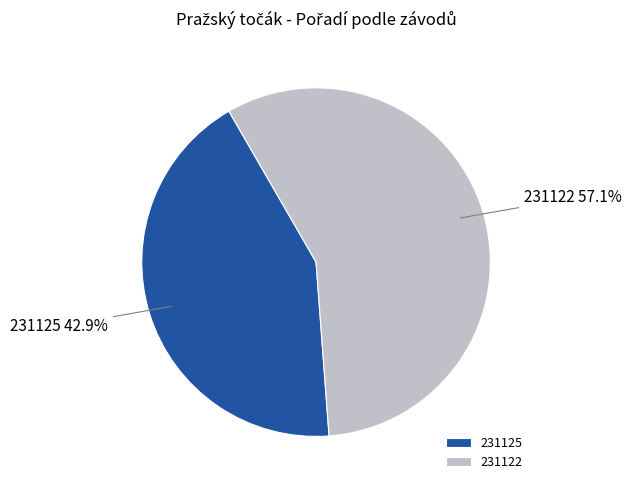

Is there a majority slice in this chart?

Yes